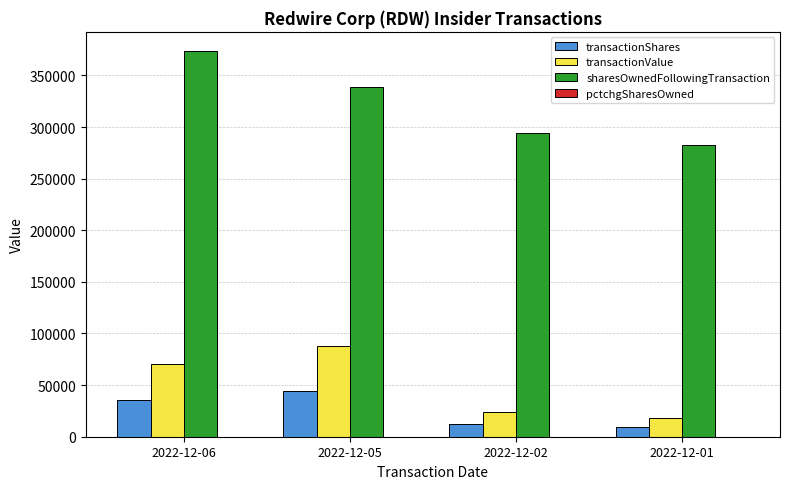

The value of sharesOwnedFollowingTransaction at 2022-12-01 is 282550. True or false?

True